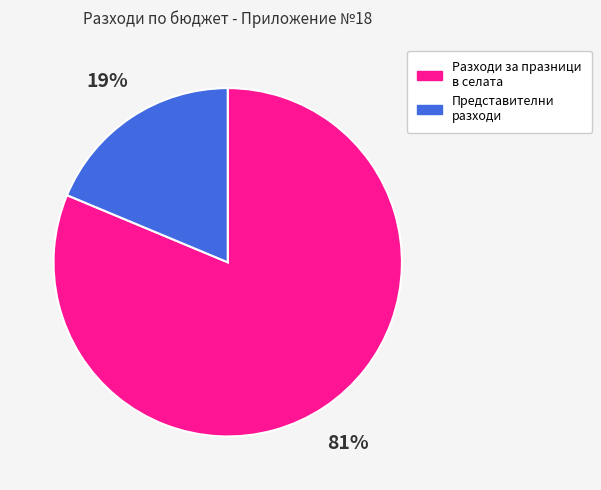

To the nearest percent, what percentage of the pie is Разходи за празници в селата?

81%